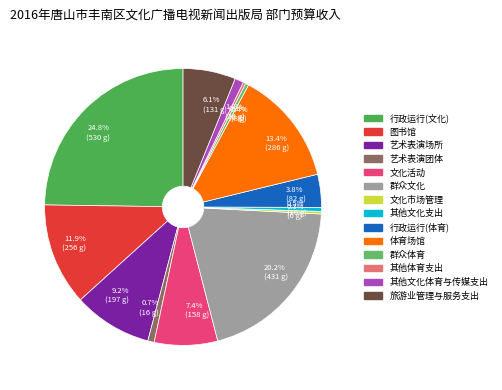

How many slices are in this pie chart?

14